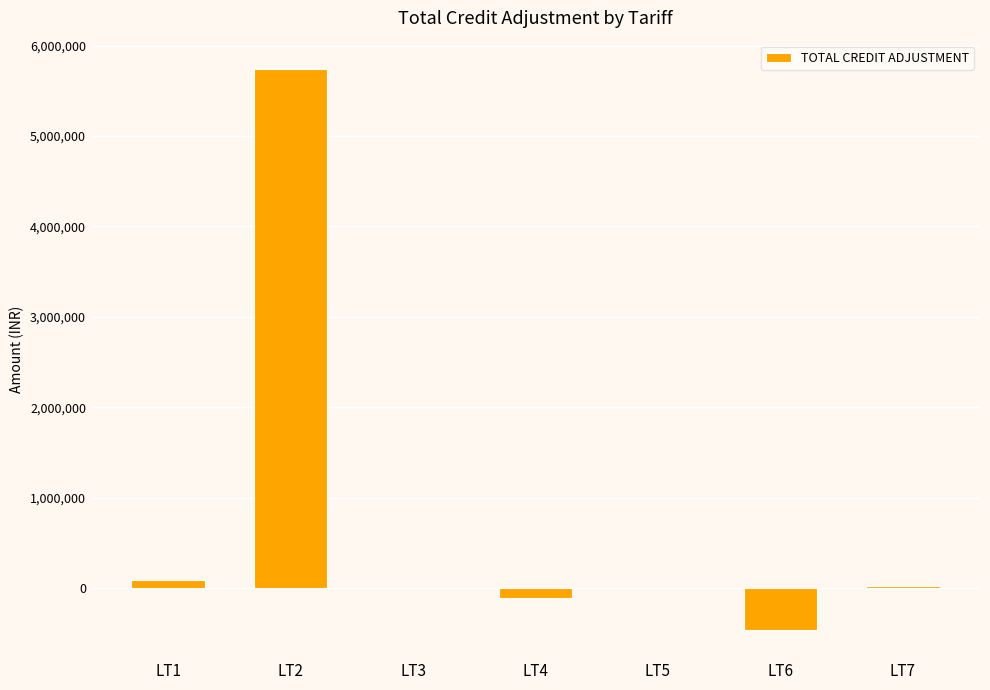

Is it true that the value at LT2 is 5743067.6?

True